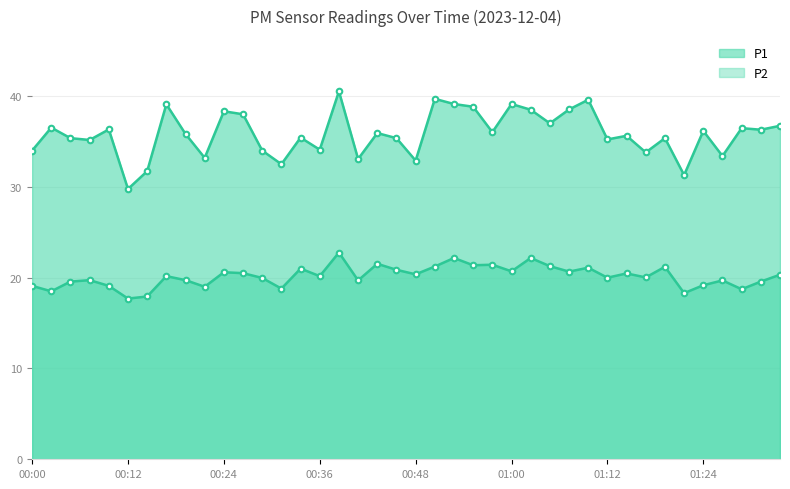

Between 00:24 and 00:50, which is larger?

00:50